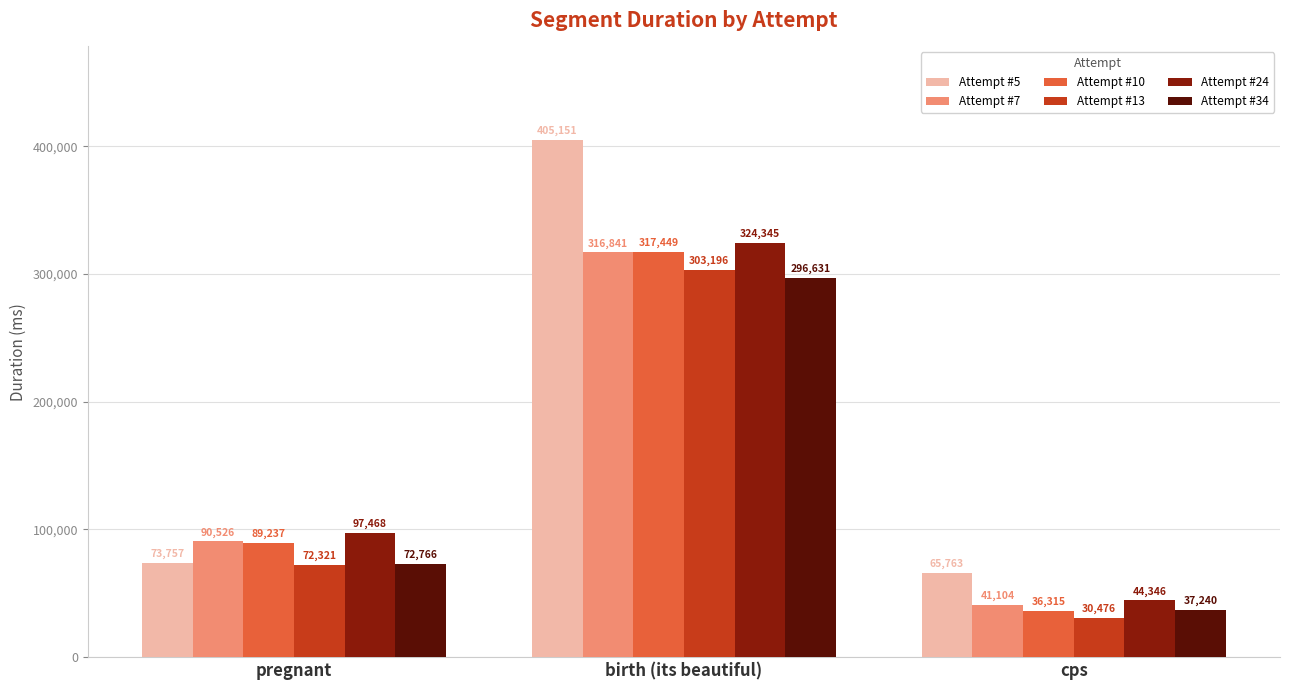

The value of Attempt #5 at pregnant is 73757. True or false?

True